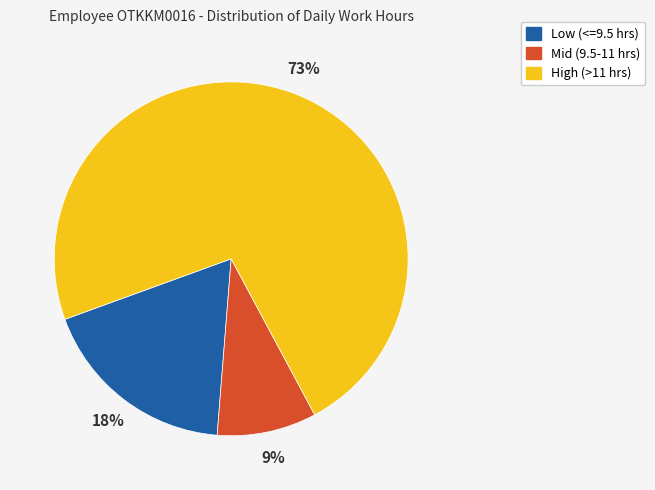

Which slice is the largest?

High (>11 hrs)